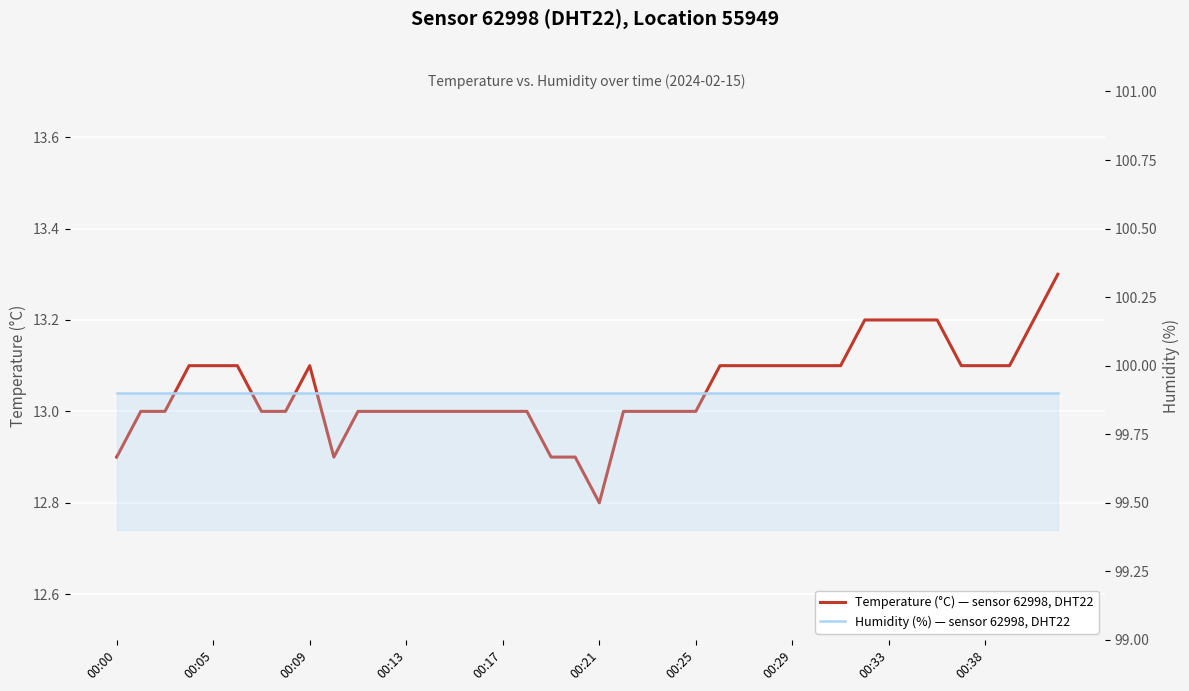

What is the greatest value displayed?

99.9